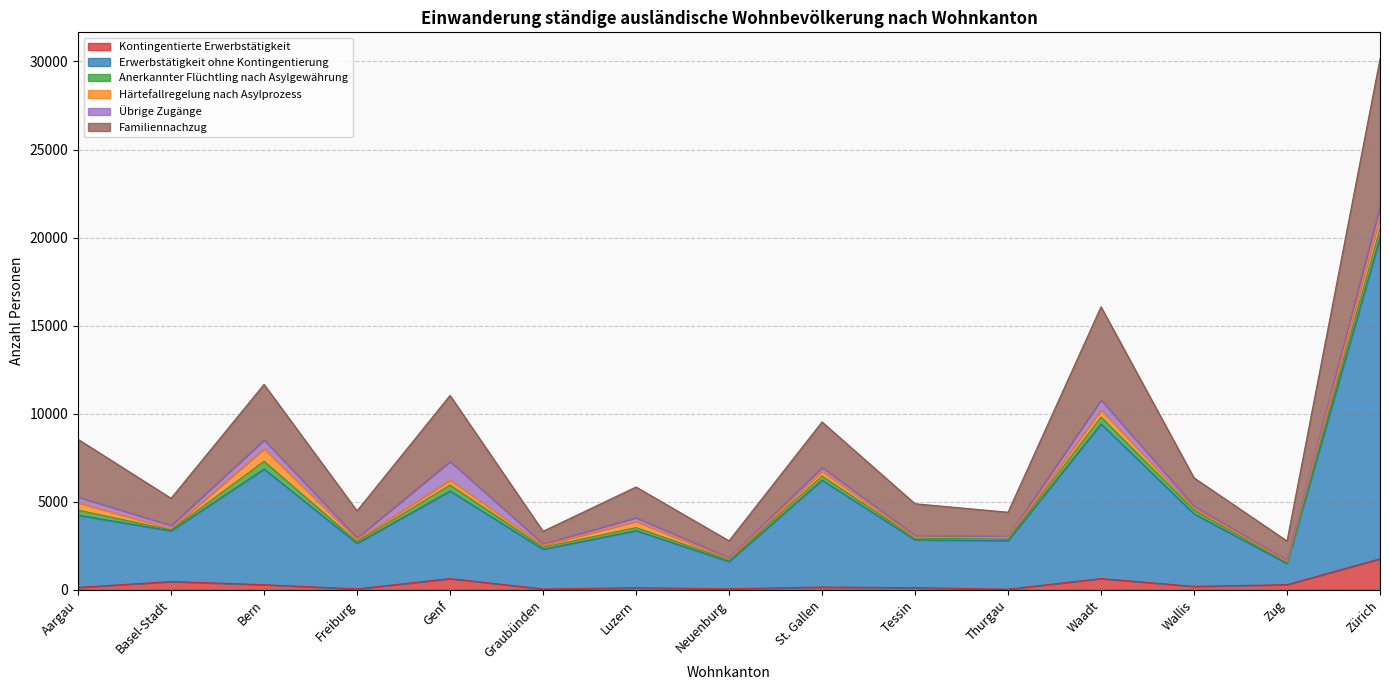

What position from the left is Neuenburg?

8